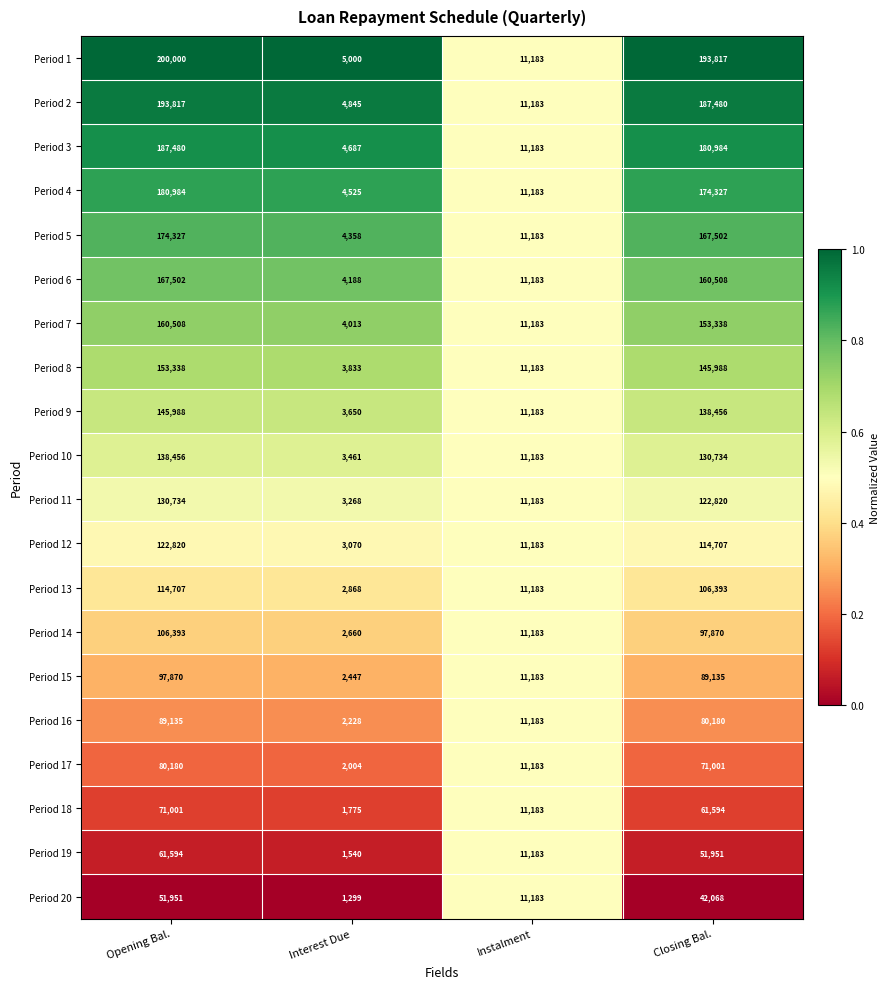

What is the approximate value of Period 1 at Instalment, to the nearest 50?

11200